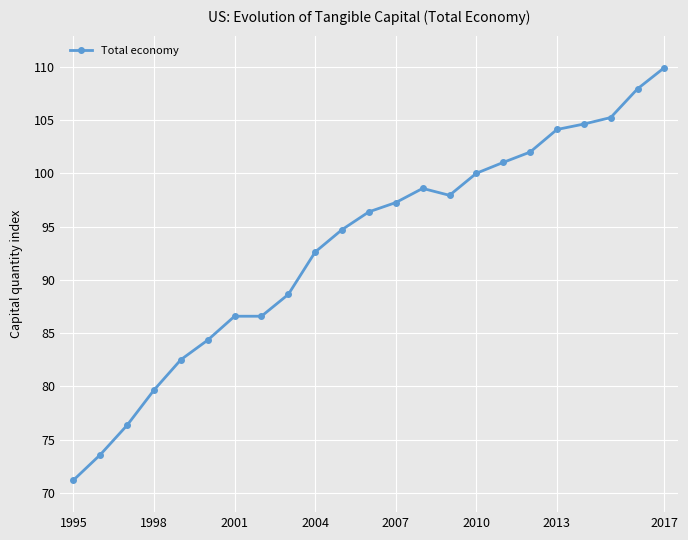

What is the value of the 7th point from the left?

86.6